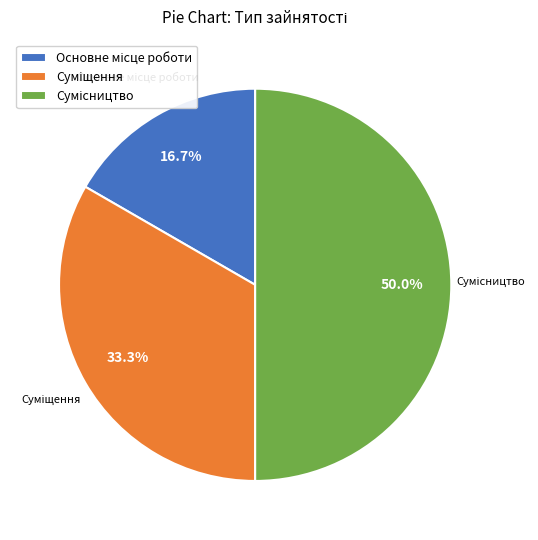

Which category has the smallest portion of the pie?

Основне місце роботи